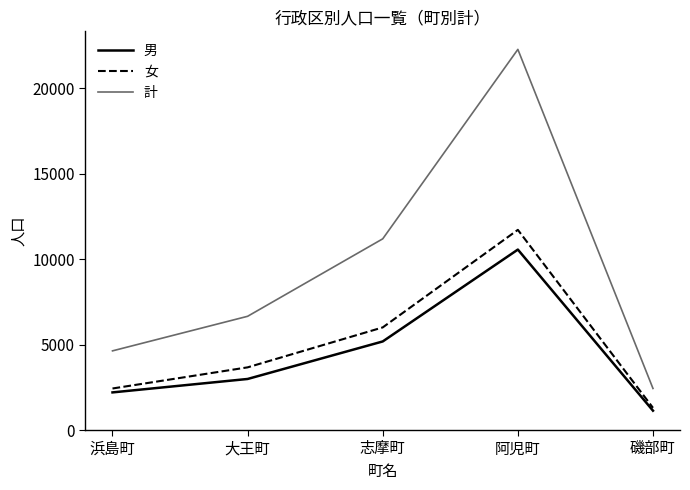

At how many categories does at least one series exceed 6912?

2